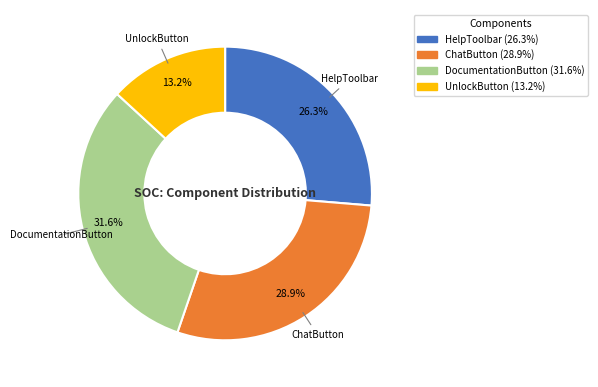

Is it true that UnlockButton is 25% of the pie?

False